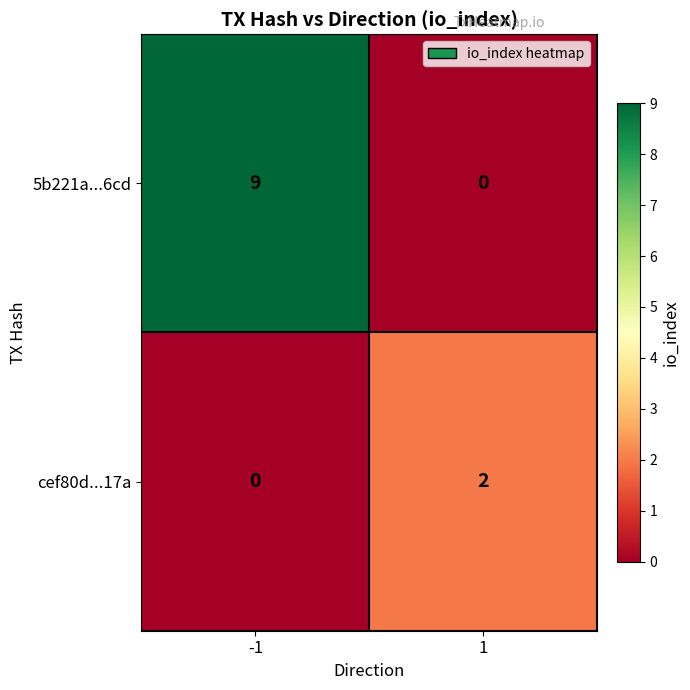

Which category has the highest value across all series?

-1